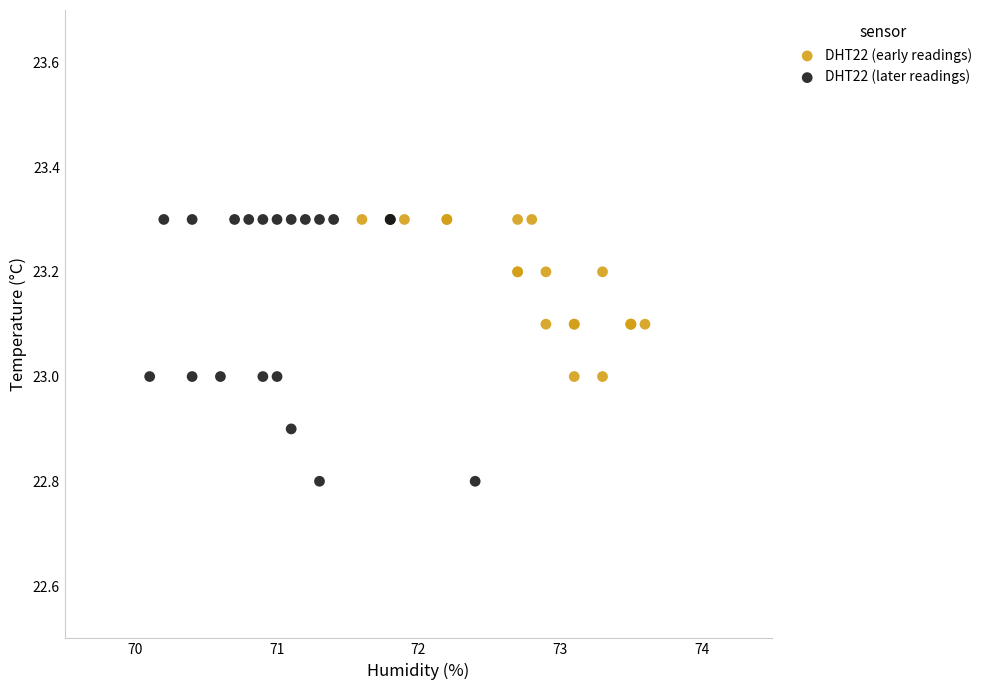

Which series contains the lowest Y value?

DHT22 (later readings)